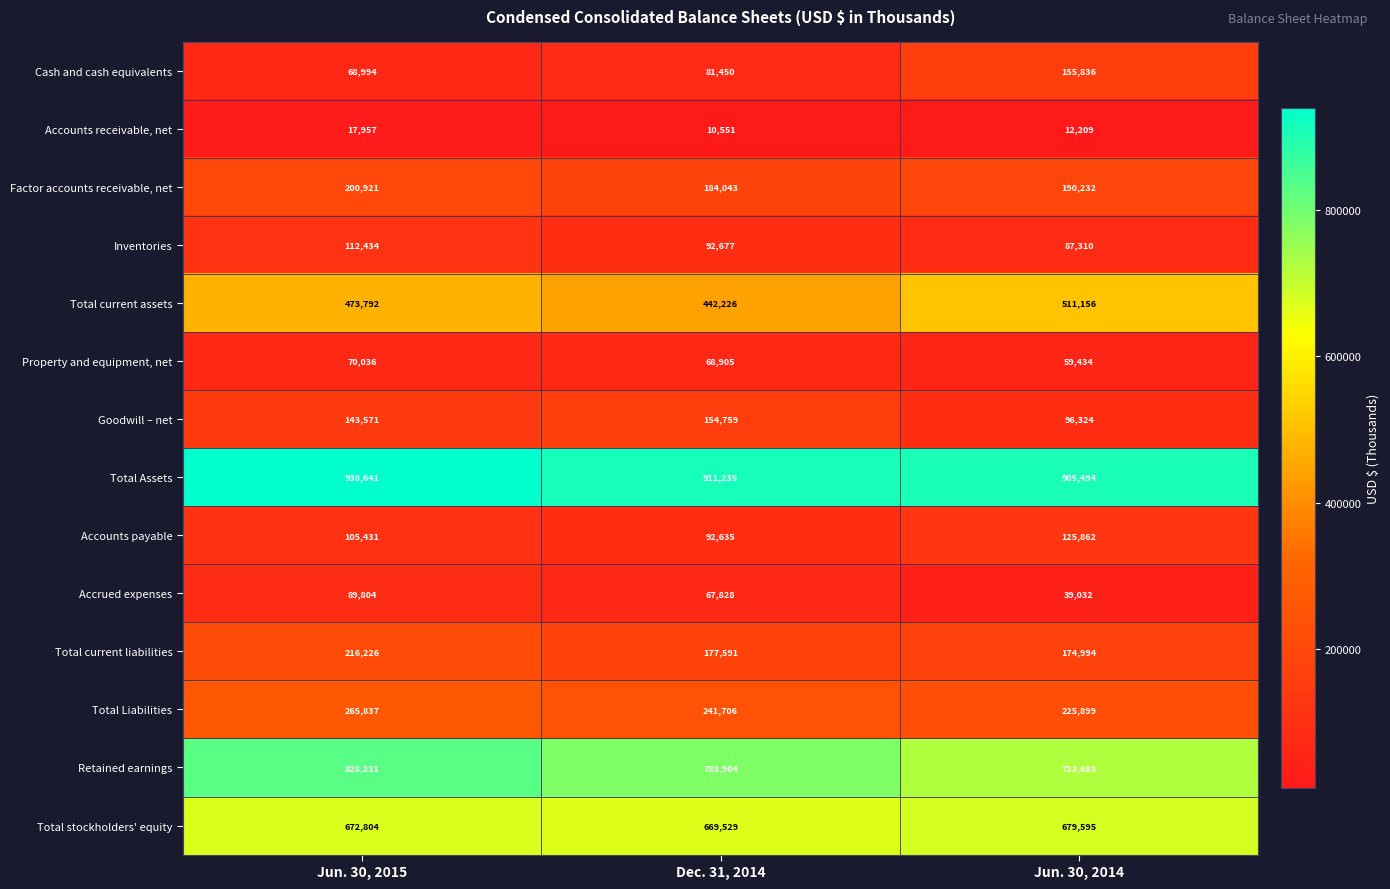

List the labels in order of Total Assets value, largest first.

Jun. 30, 2015, Dec. 31, 2014, Jun. 30, 2014